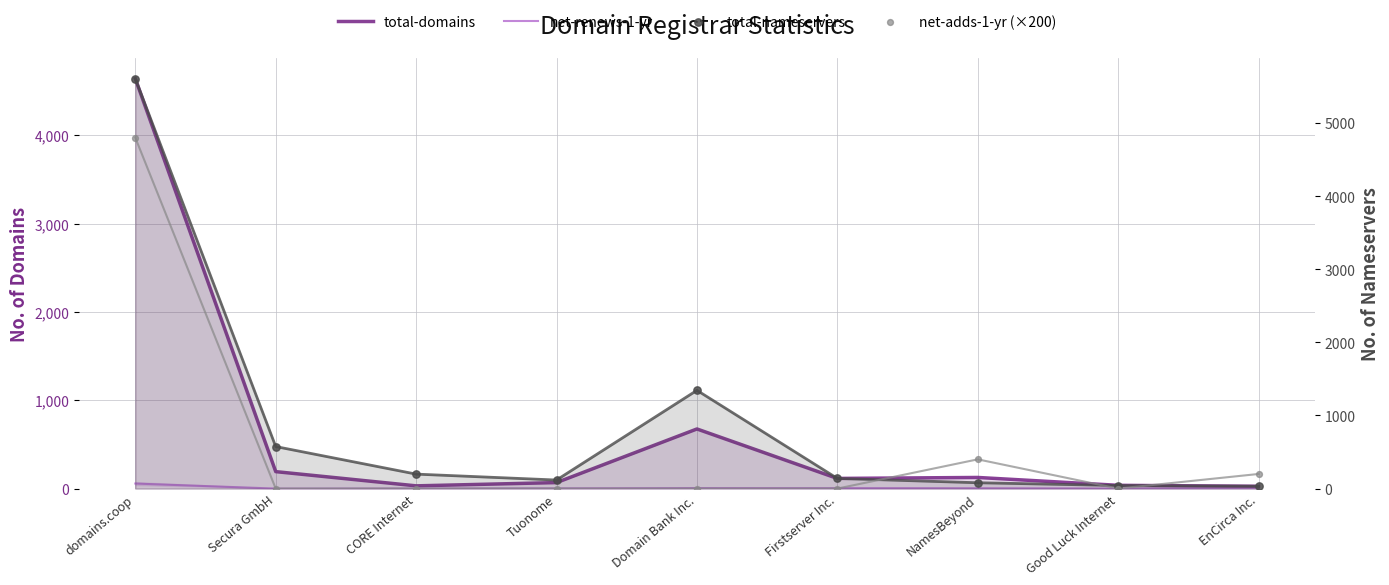

Which series has the largest total across all categories?

total-nameservers